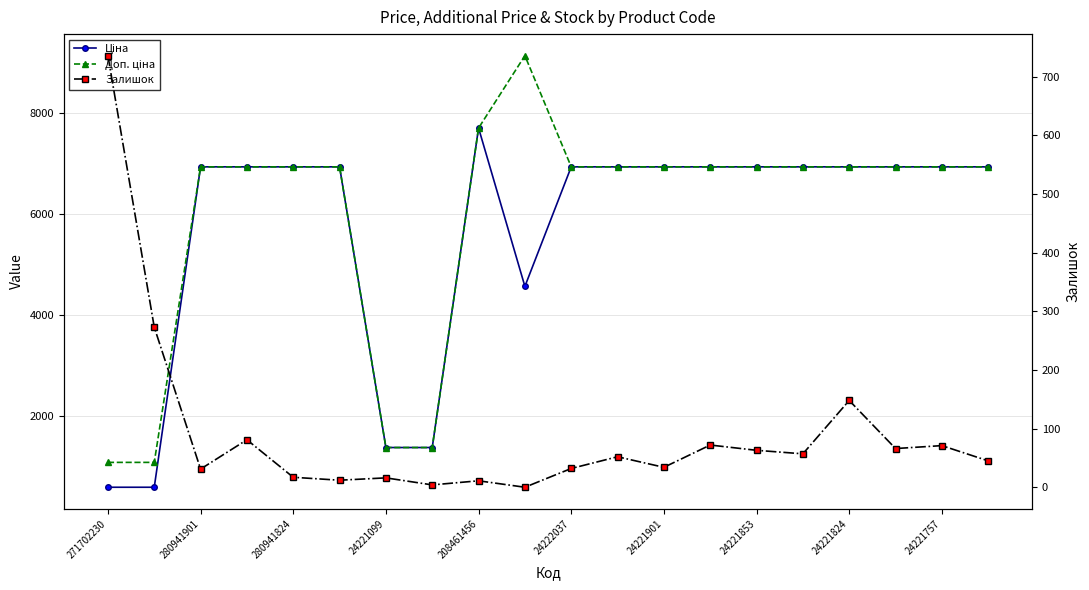

True or false: Ціна and Доп. ціна intersect in this chart.

False